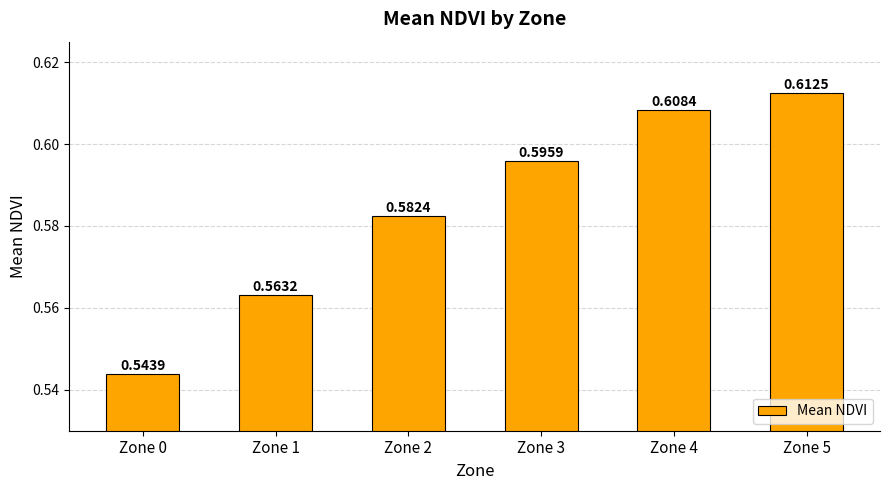

Does the chart contain stacked bars?

No